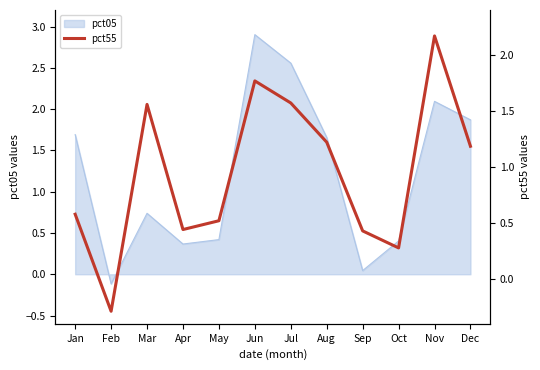

At which category does the chart reach its minimum across all series?

Feb